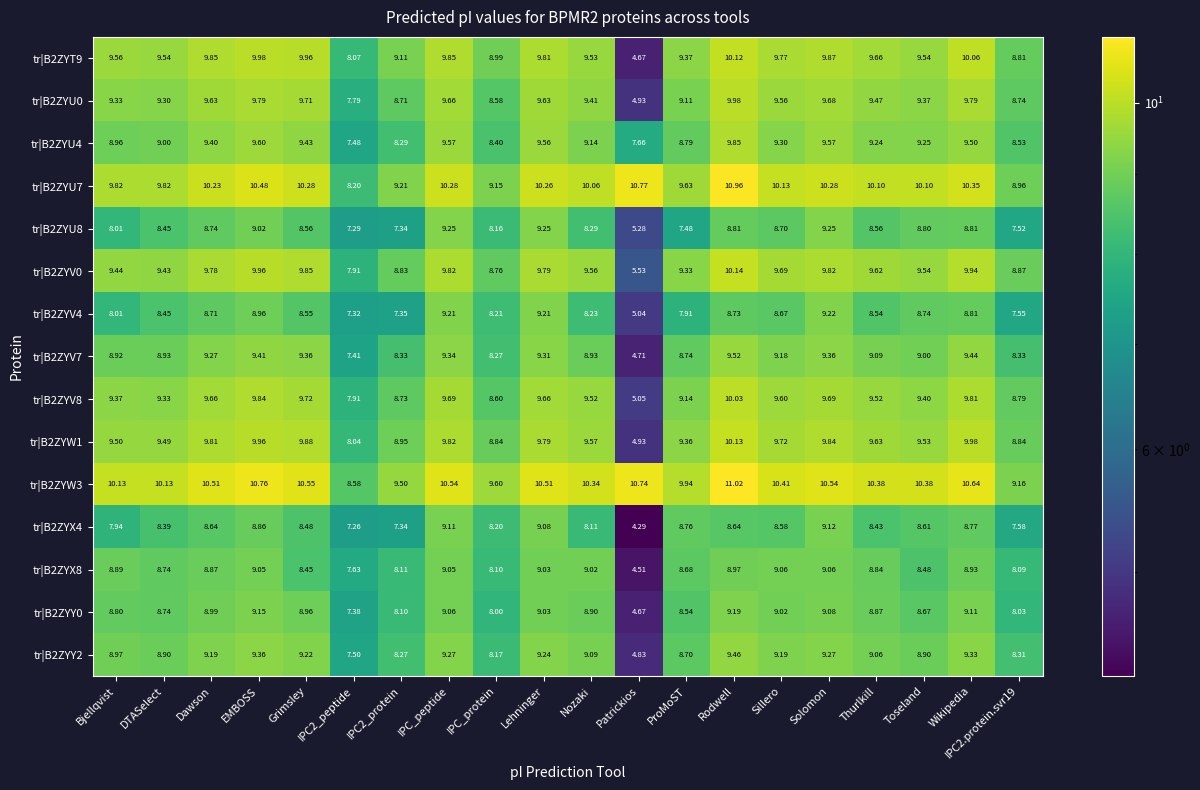

Which category has the highest value in the tr|B2ZYV0 series?

Rodwell